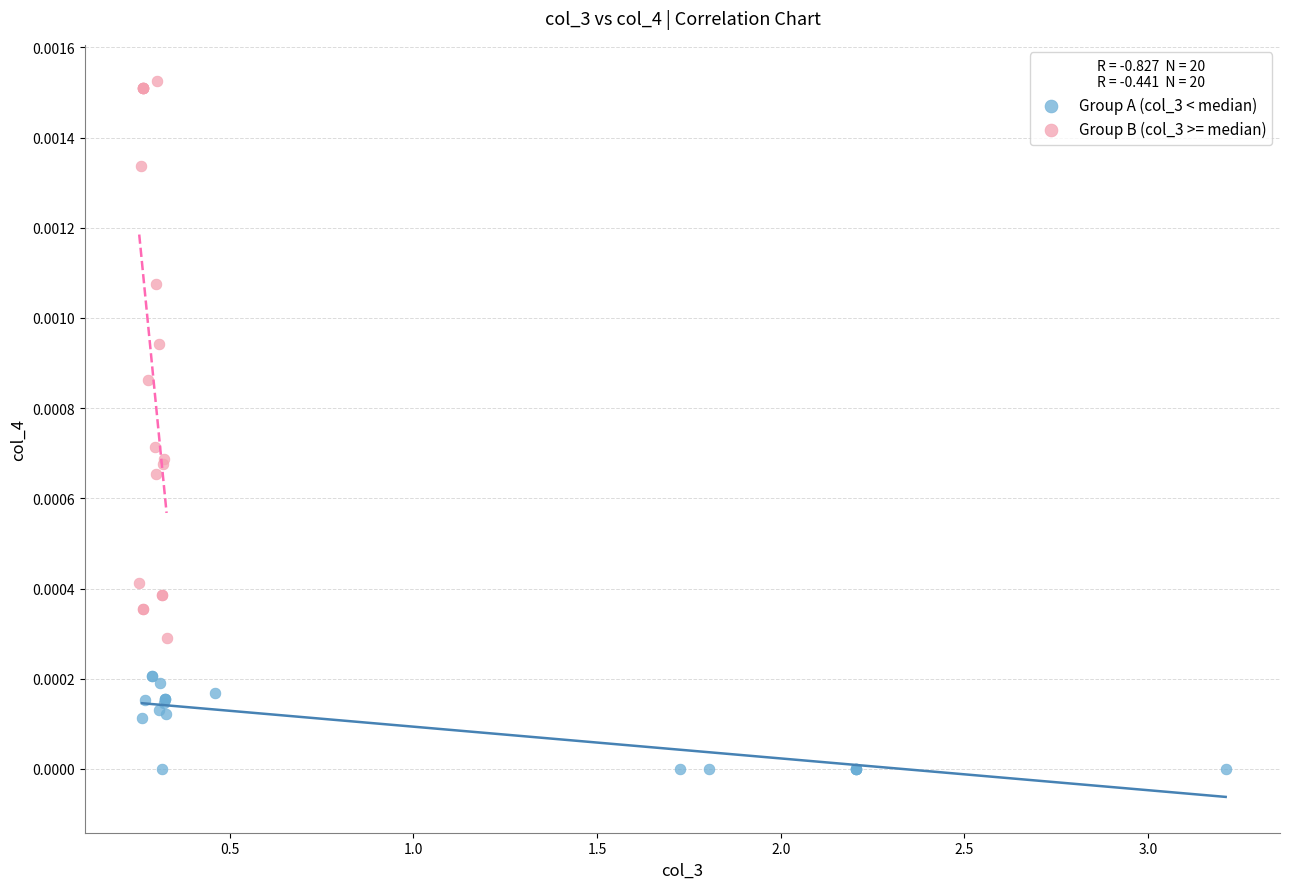

Which series has the largest Y range (max minus min)?

Group B (col_3 >= median)